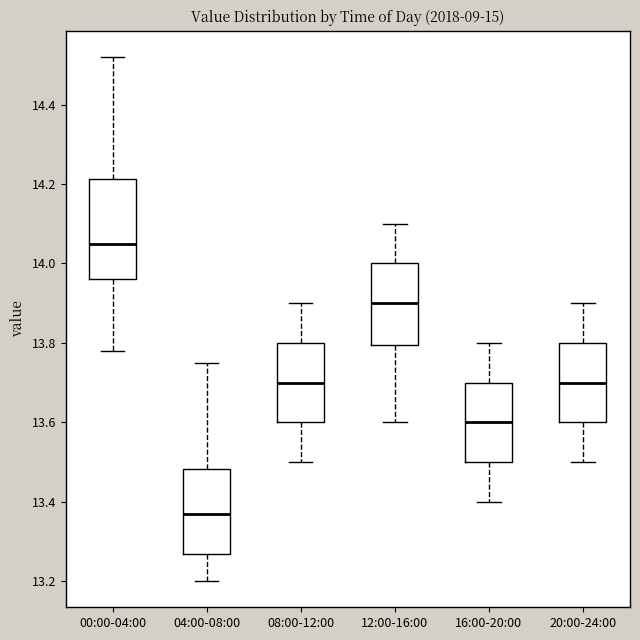

Where is the upper edge of the box for 12:00-16:00 on the y-axis? The values are not printed on the chart, so give them approximately, as read against the axis.

14.00